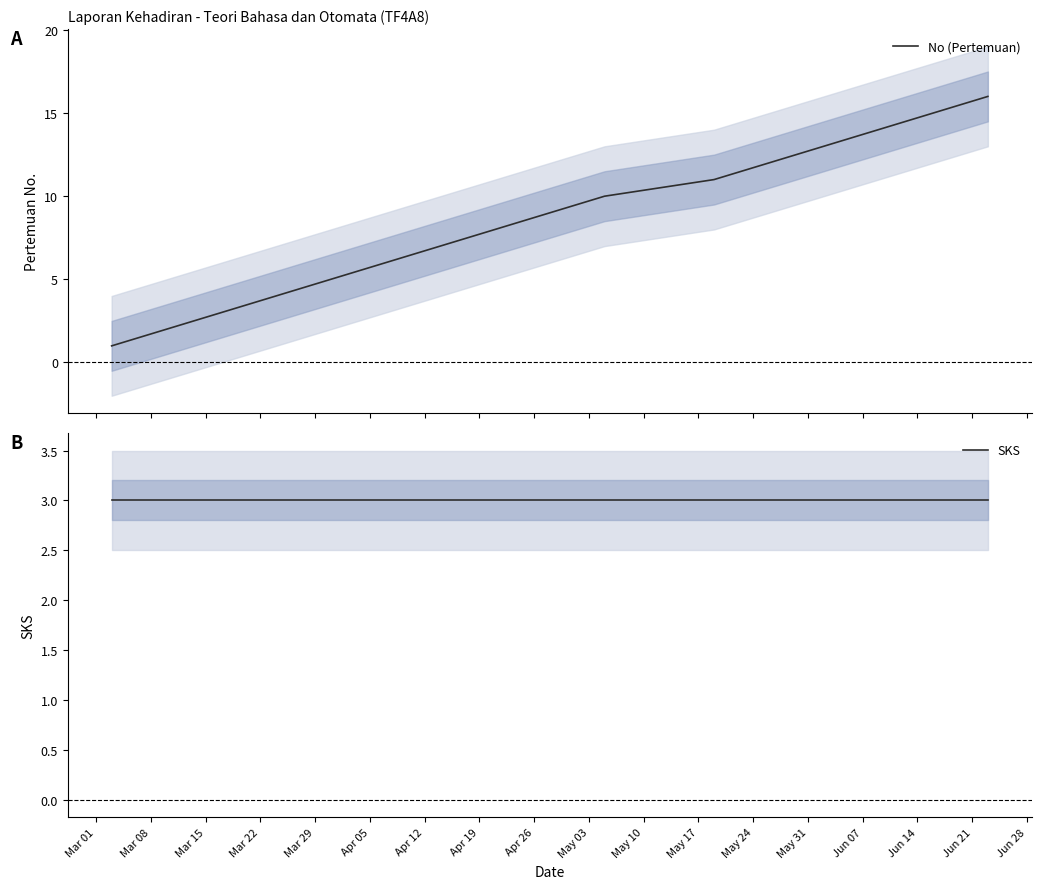

True or false: SKS has a value of 5 at May 03.

False